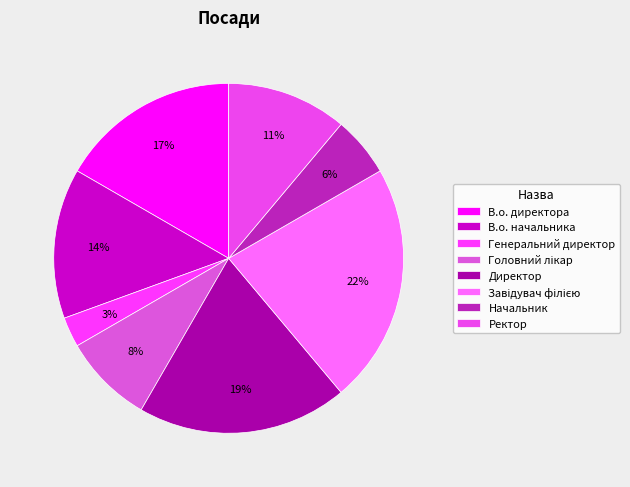

To the nearest percent, what portion does Директор represent?

19%